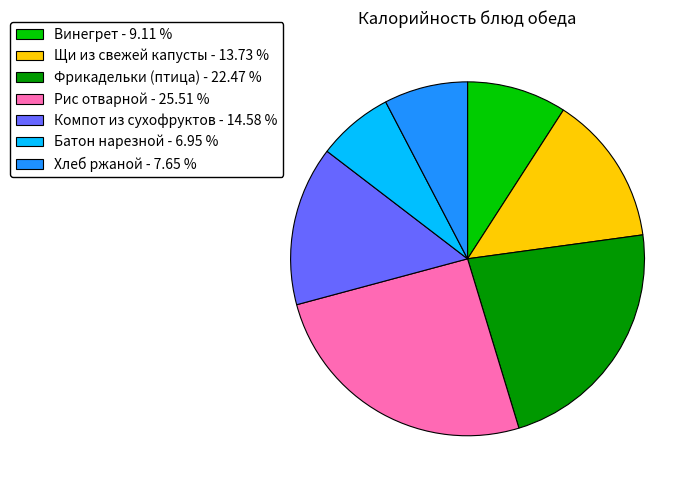

Is there a majority slice in this chart?

No